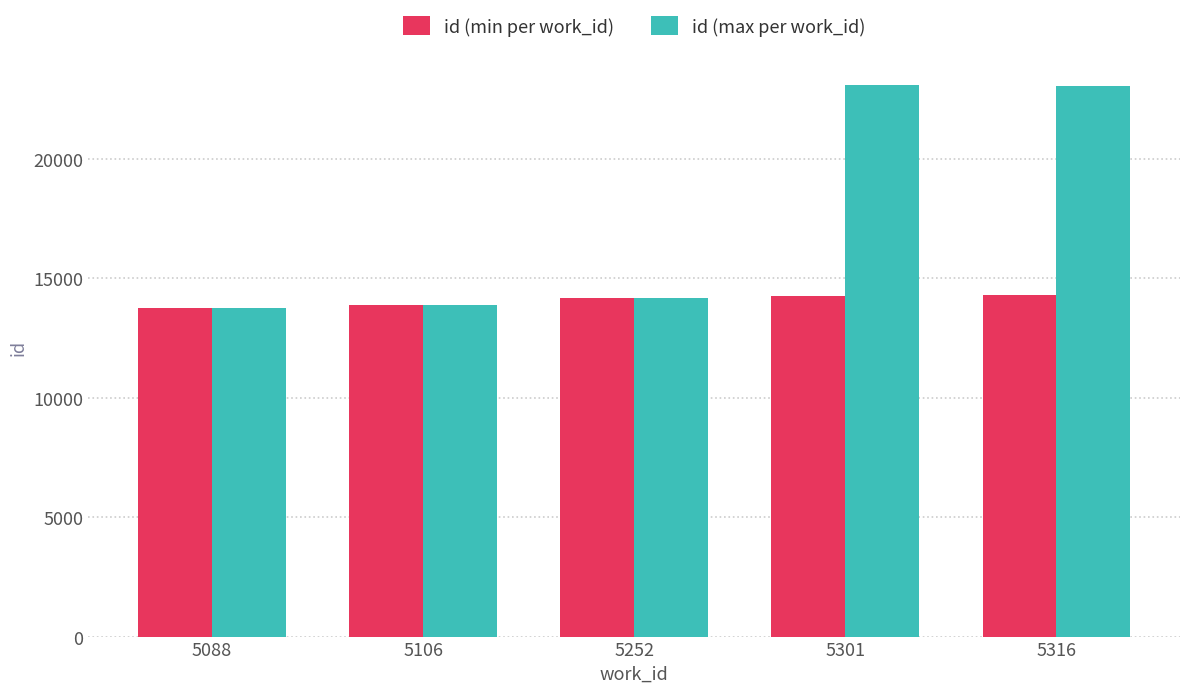

What are all the series names shown in the legend?

id (min per work_id), id (max per work_id)